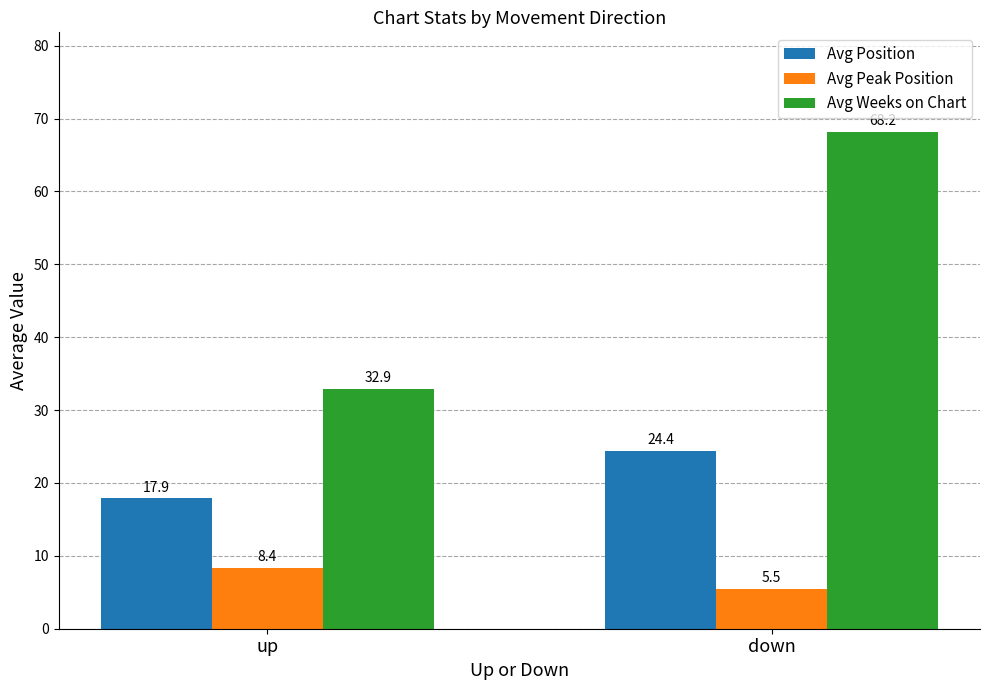

What position from the right is down?

1